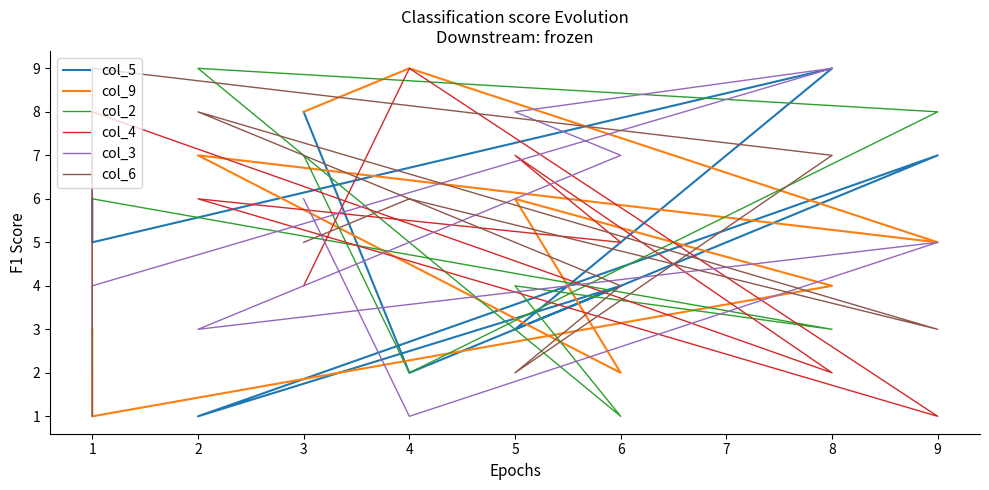

True or false: col_3 and col_6 cross at least once.

True